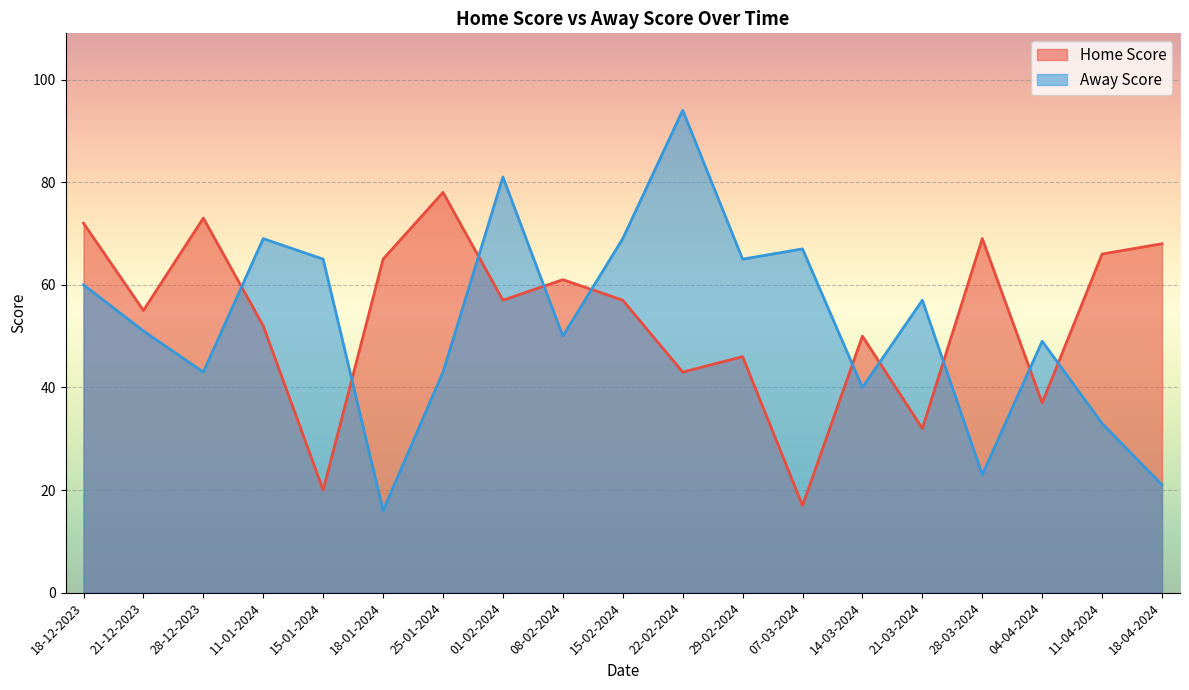

At 18-04-2024, list the series in order from largest to smallest.

Home Score, Away Score